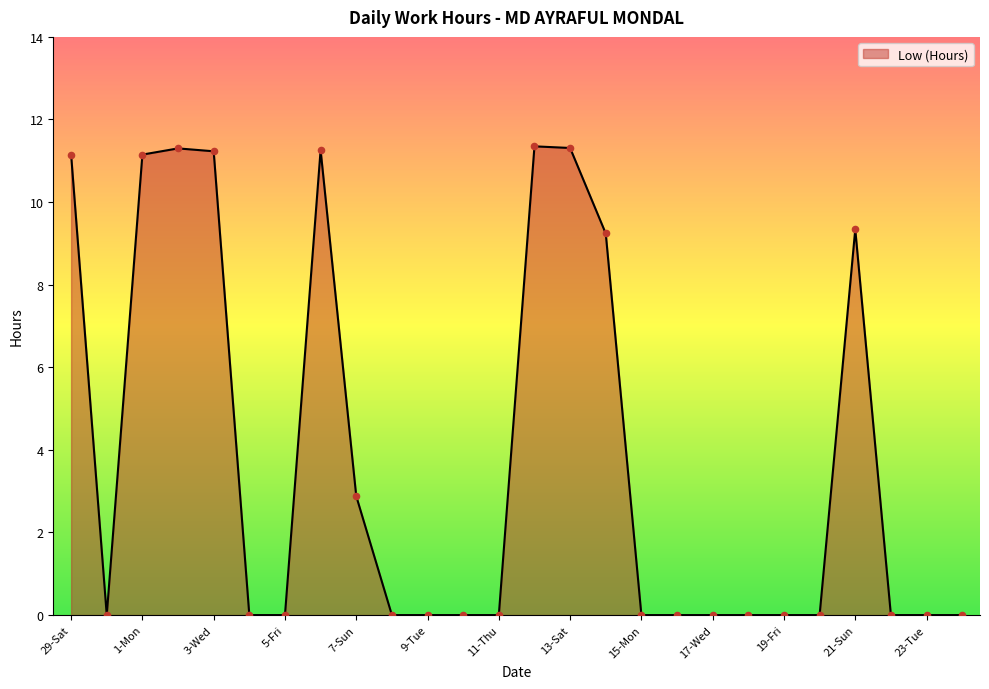

How many lines are shown in the chart?

1